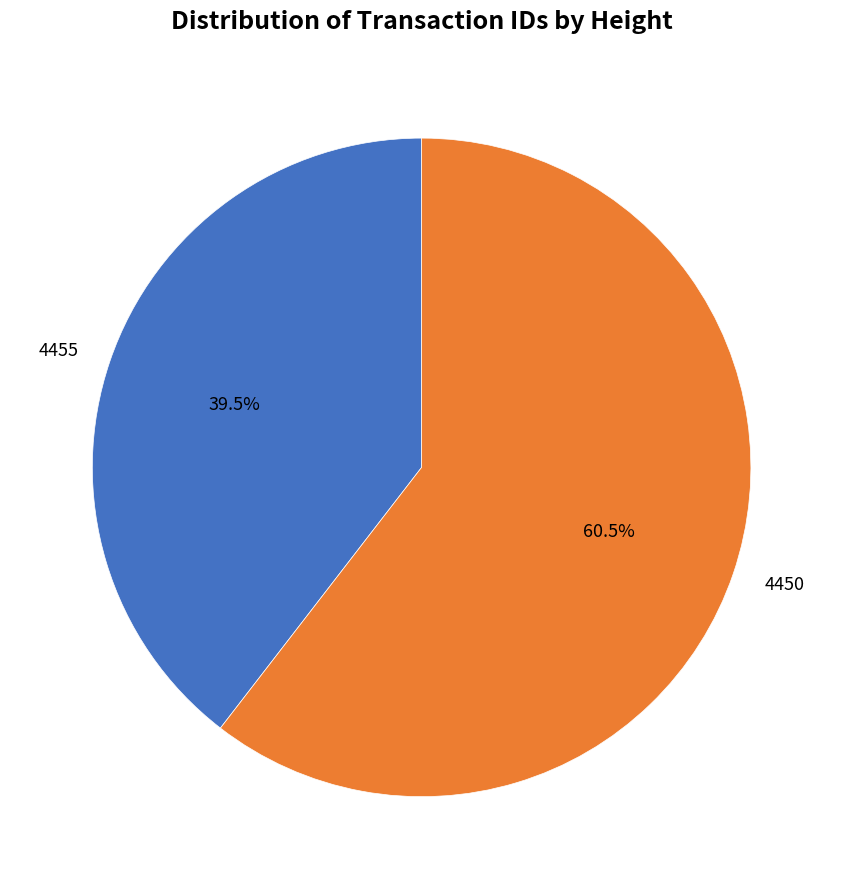

Is there a majority slice in this chart?

Yes